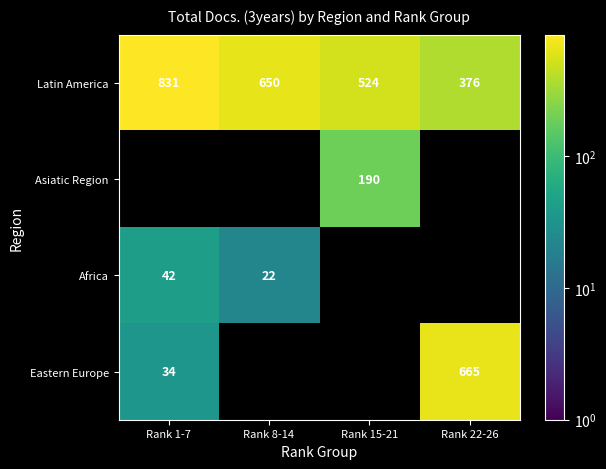

What is the sum of the Latin America values at Rank 1-7 and Rank 22-26?

1207